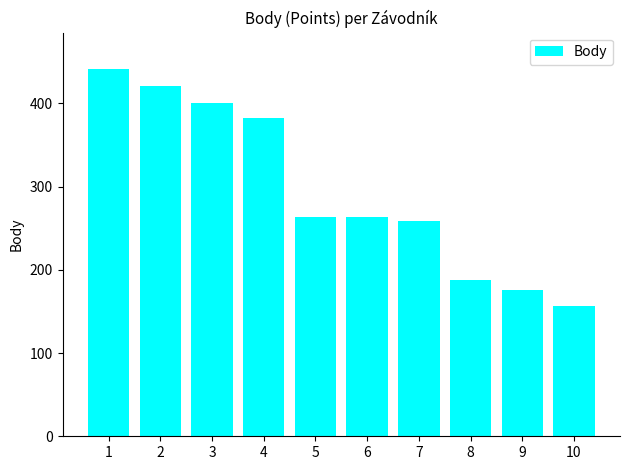

True or false: the data shows 441 at 1.

True